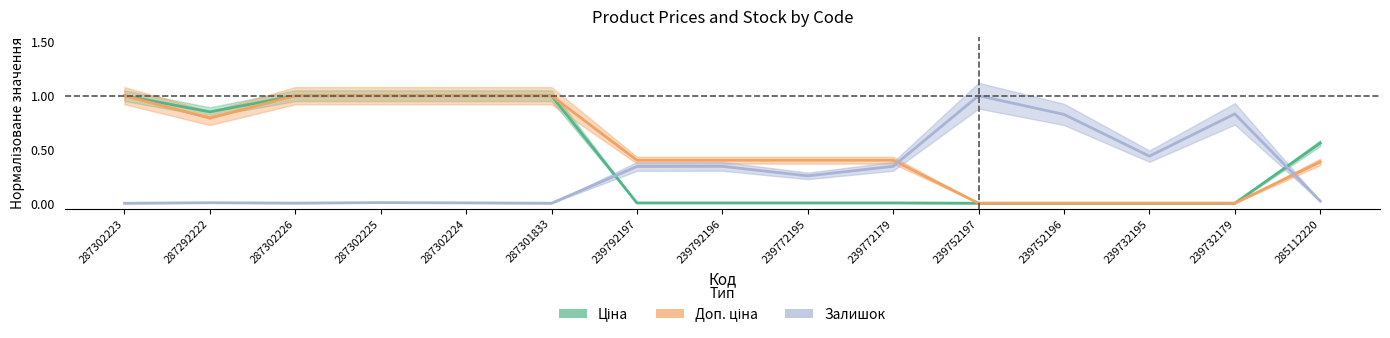

List the labels in order of Залишок value, largest first.

239752197, 239732179, 239752196, 239732195, 239792196, 239772179, 239792197, 239772195, 285112220, 287302225, 287292222, 287302224, 287302226, 287302223, 287301833